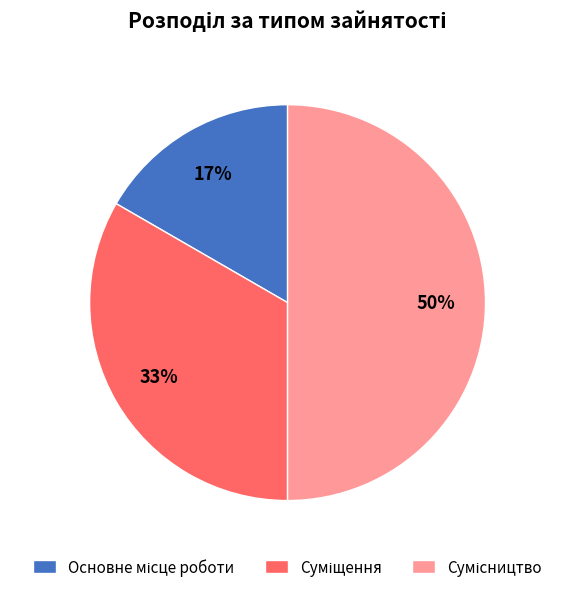

To the nearest percent, what is the difference between the largest and smallest slice percentages?

33%